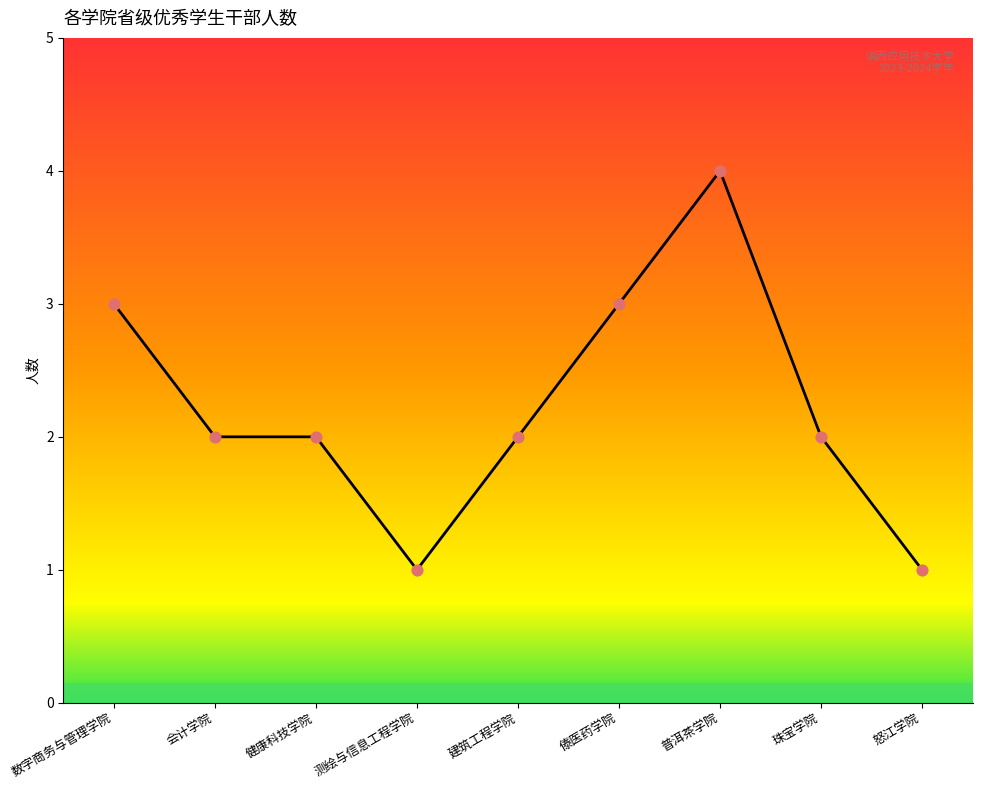

Approximately how many times larger is the value at 健康科技学院 compared to 普洱茶学院?

0.5